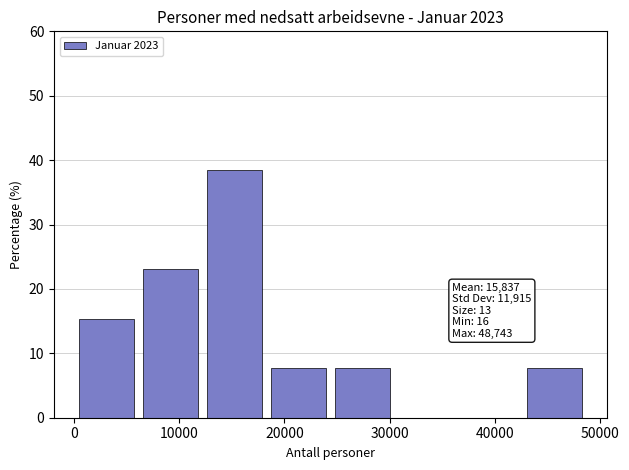

Over which range of the x-axis is the bar tallest?

12000 to 18000